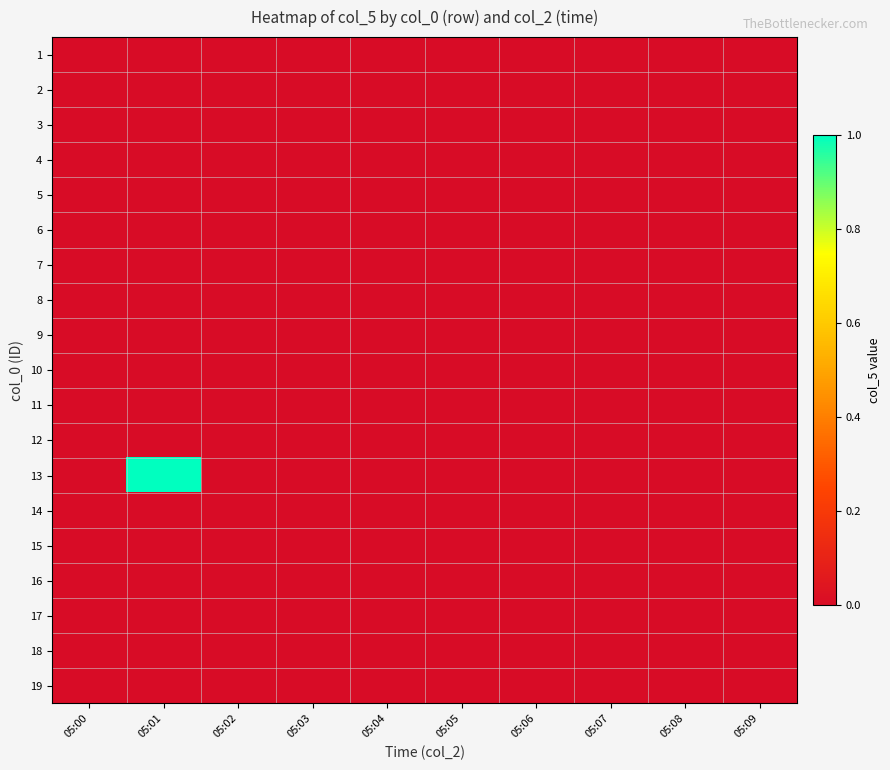

Which category has the lowest value across all series?

05:00